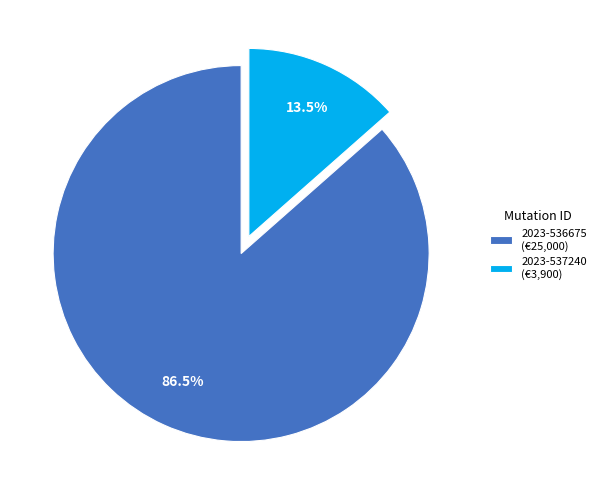

What percentage do 2023-536675 and 2023-537240 together represent?

100.0%